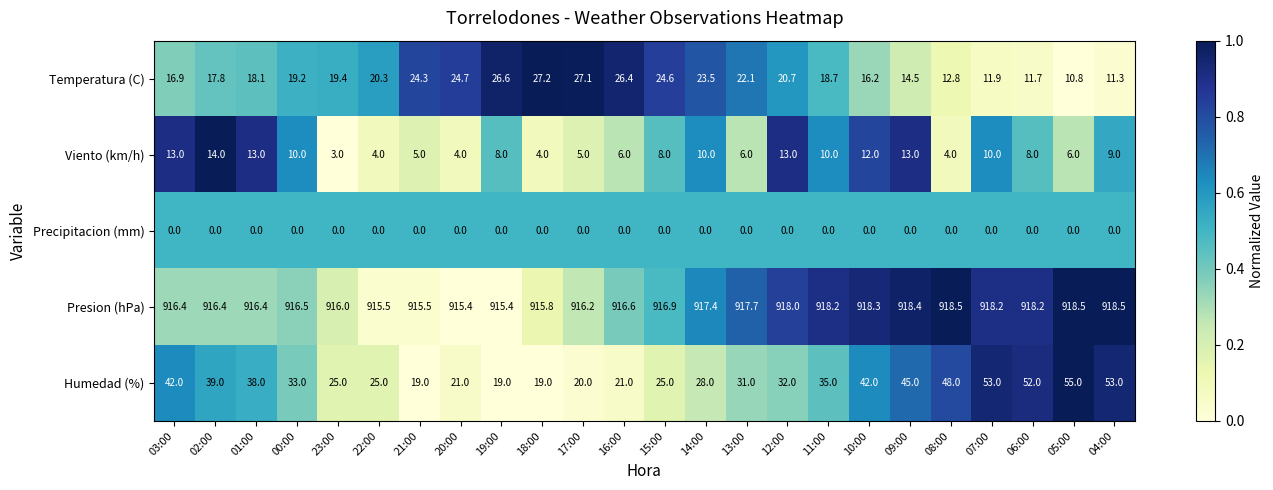

List the series in order of their peak value, lowest first.

Precipitacion (mm), Viento (km/h), Temperatura (C), Humedad (%), Presion (hPa)